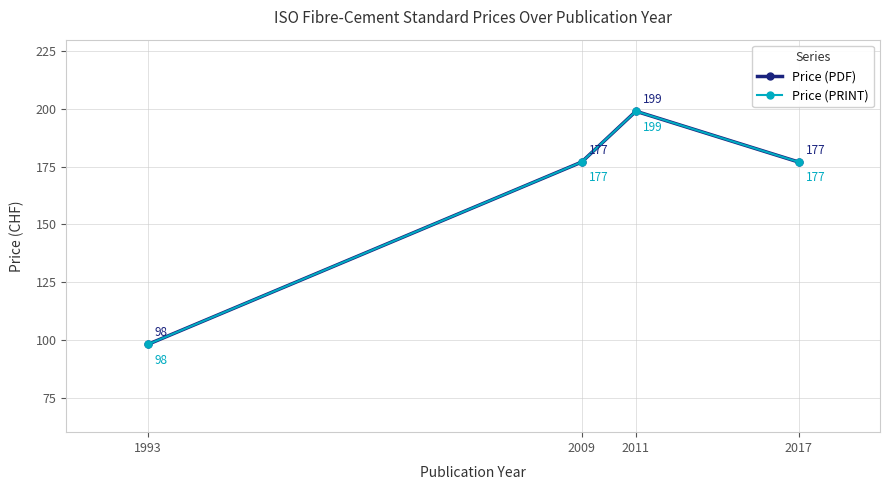

What is the sum of the Price (PDF) values at 2017 and 2011?

376